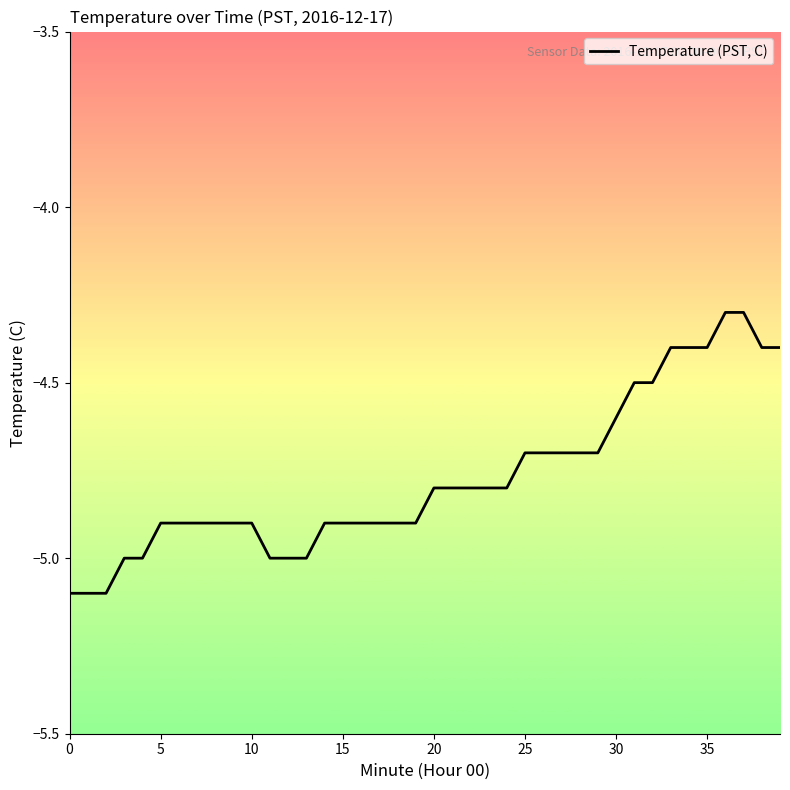

What is the difference between the maximum and minimum values?

0.8